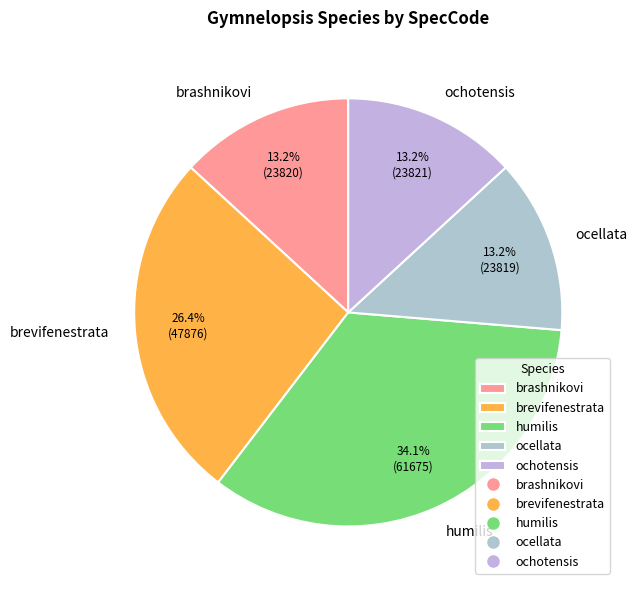

Is the sum of ocellata and brevifenestrata greater than half?

No